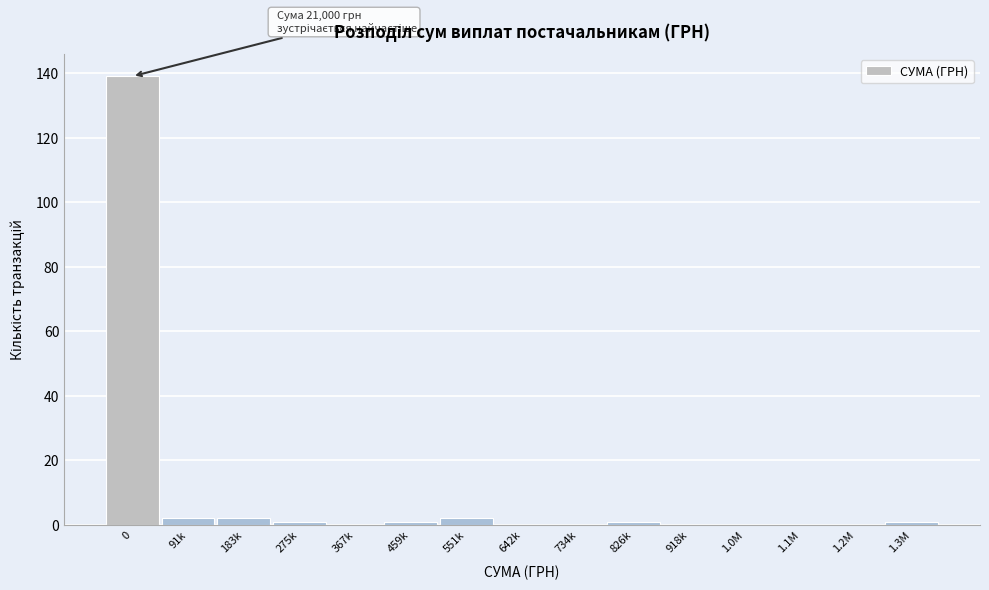

Reading left to right, extract all data points from this chart.

0=139	91k=2	183k=2	275k=1	367k=0	459k=1	551k=2	642k=0	734k=0	826k=1	918k=0	1.0M=0	1.1M=0	1.2M=0	1.3M=1